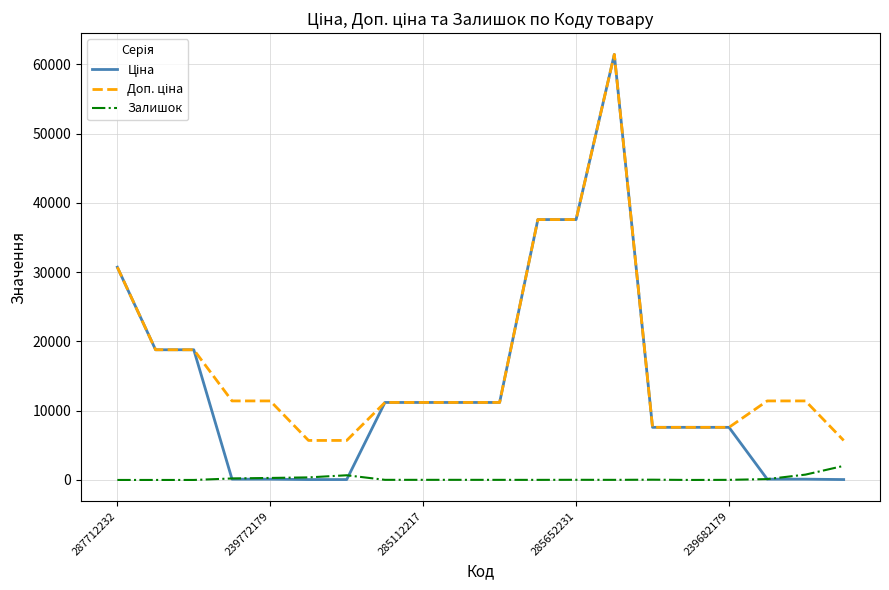

What is the difference between the maximum and minimum values in the Залишок series?

2033.0